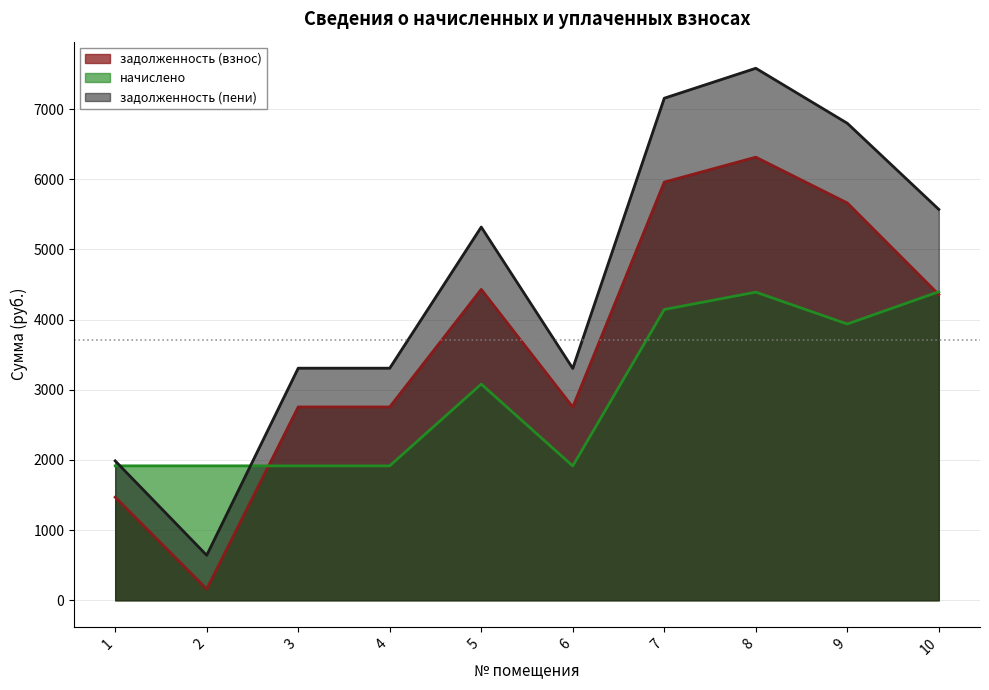

How many data points in задолженность (пени) are above 5319?

5